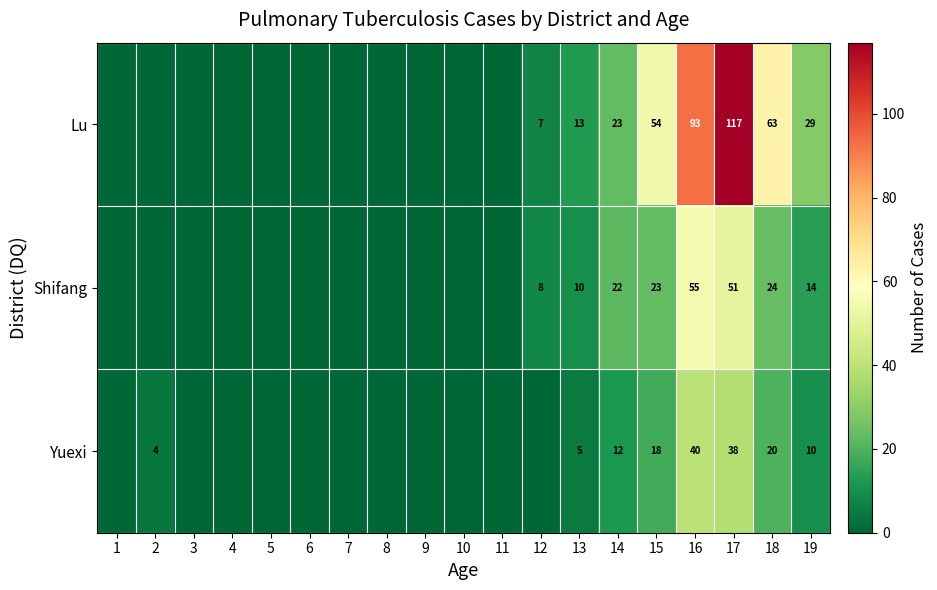

Between 14 and 17, which series saw the biggest shift?

Lu